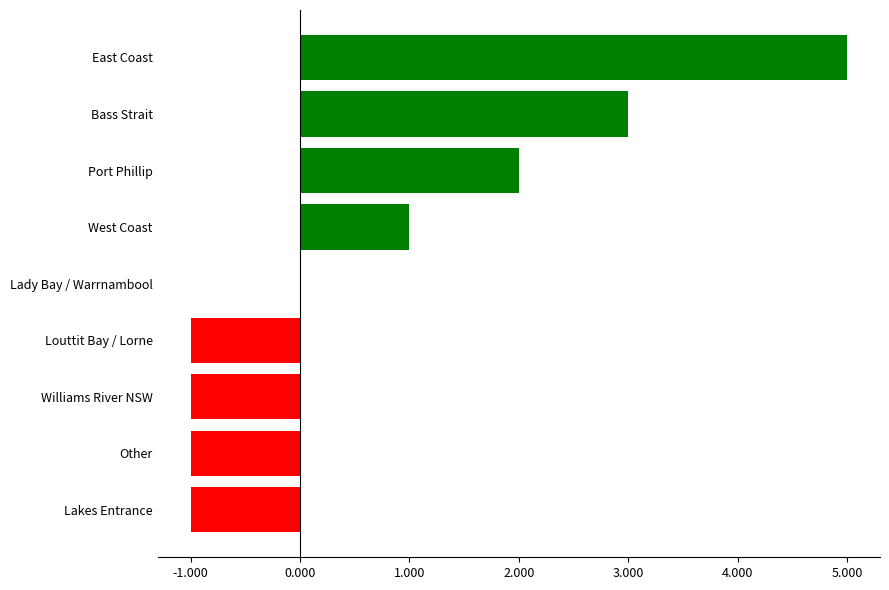

Which has a higher value, Port Phillip or East Coast?

East Coast